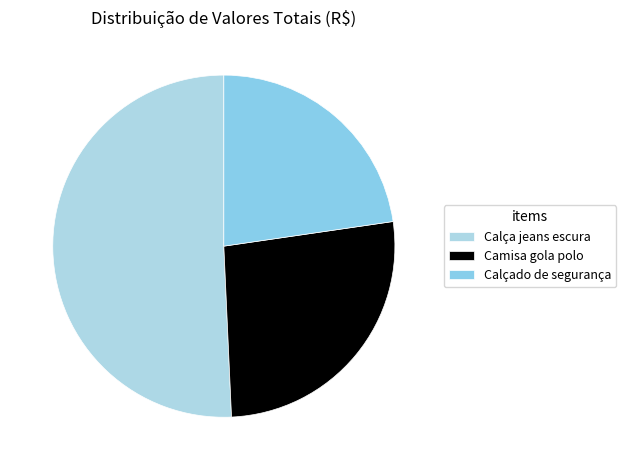

Does Camisa gola polo represent more than half of the total?

No